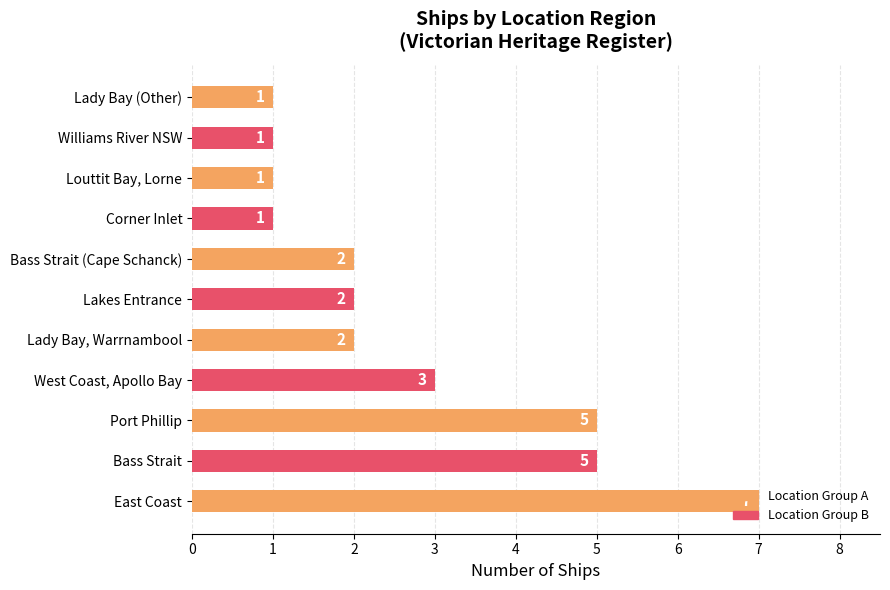

What is the difference between the second highest and second lowest values?

4